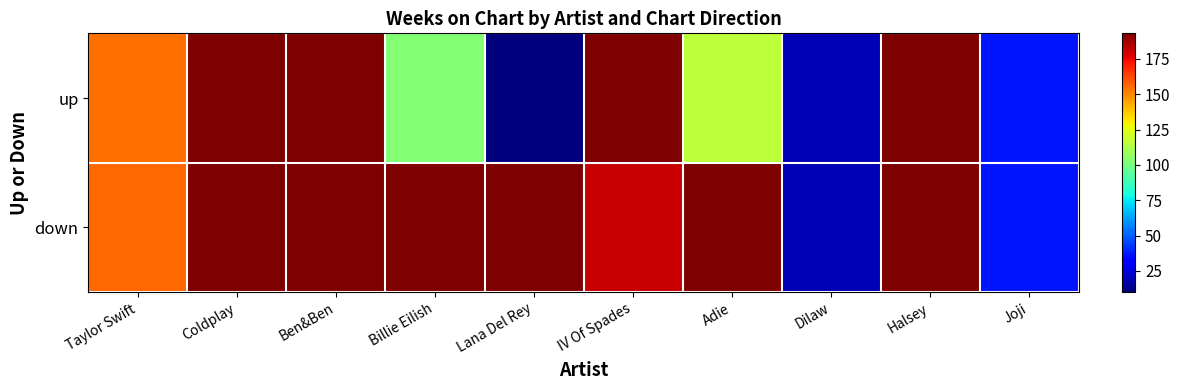

Which label corresponds to the smallest value in the chart?

Lana Del Rey